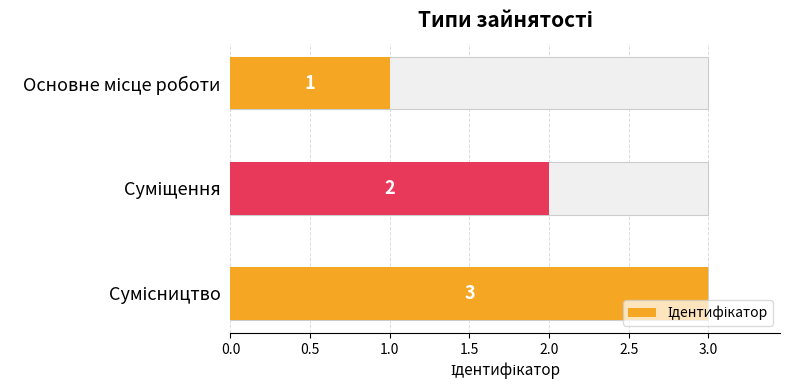

What is the value of the 3rd bar from the left?

3